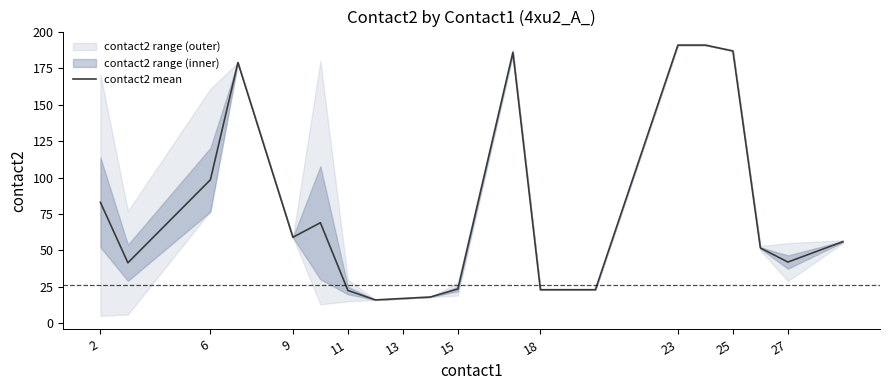

Where does the data first go above 56?

2